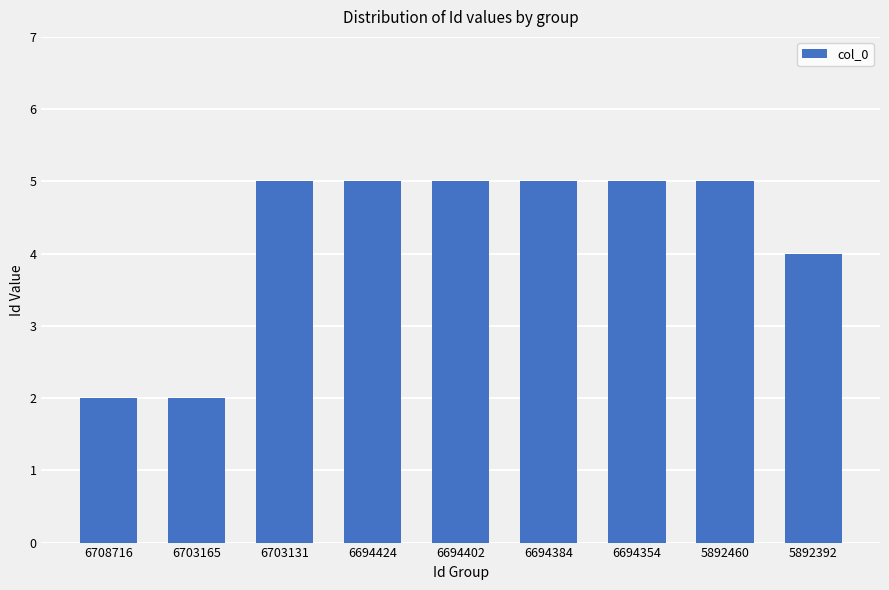

What is the value of the 1st bar from the left?

2